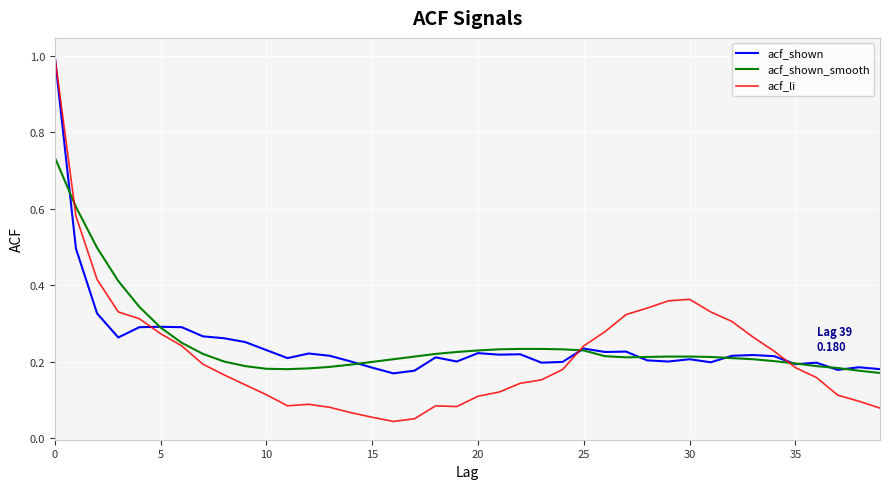

What is the maximum value for acf_shown?

1.0